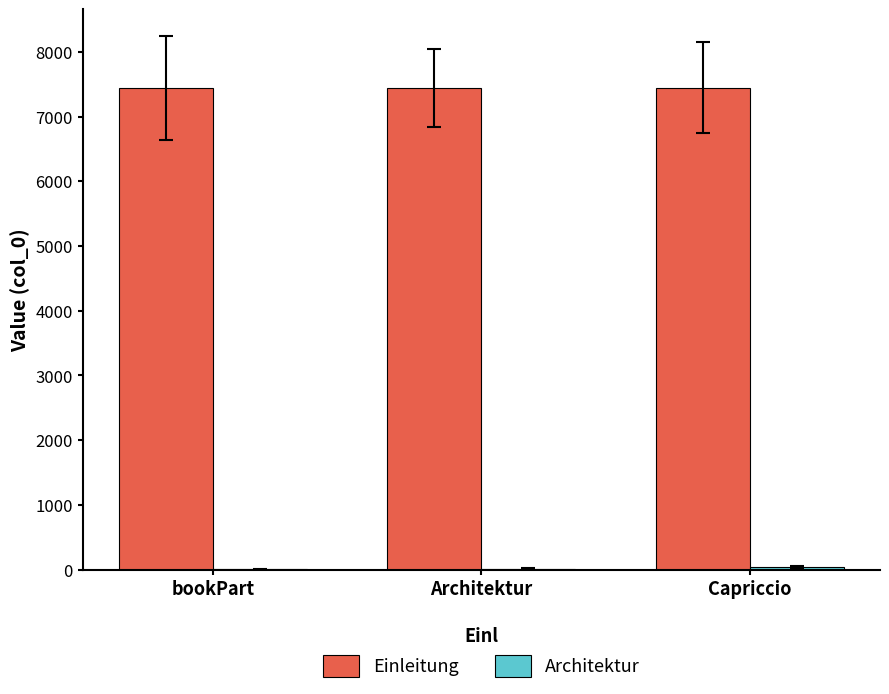

What is the greatest value displayed?

7444